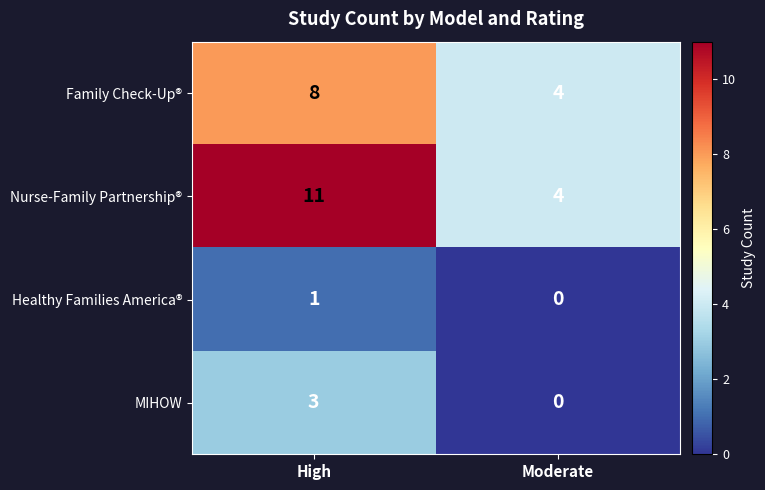

What is the difference between the highest and lowest values at High?

10